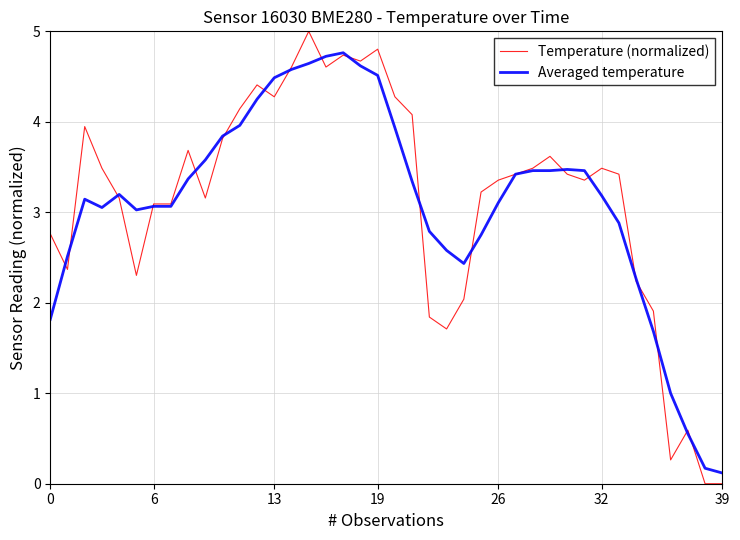

Which series has the widest spread of values?

Temperature (normalized)